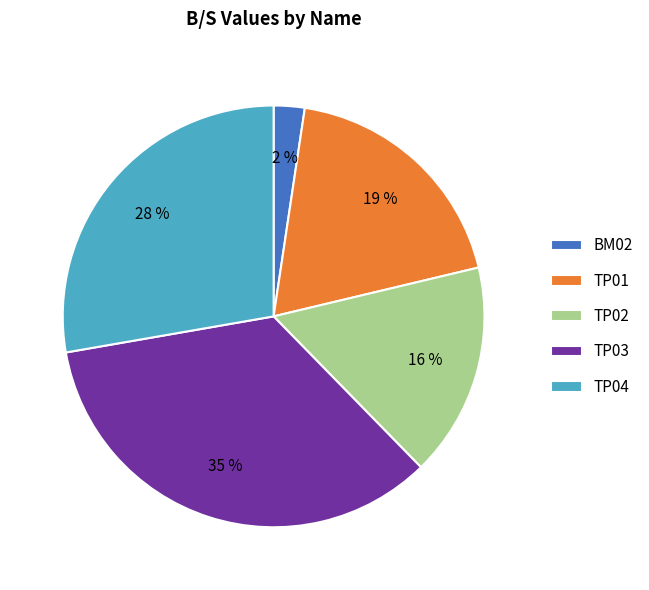

Rank the categories by value from highest to lowest.

TP03, TP04, TP01, TP02, BM02